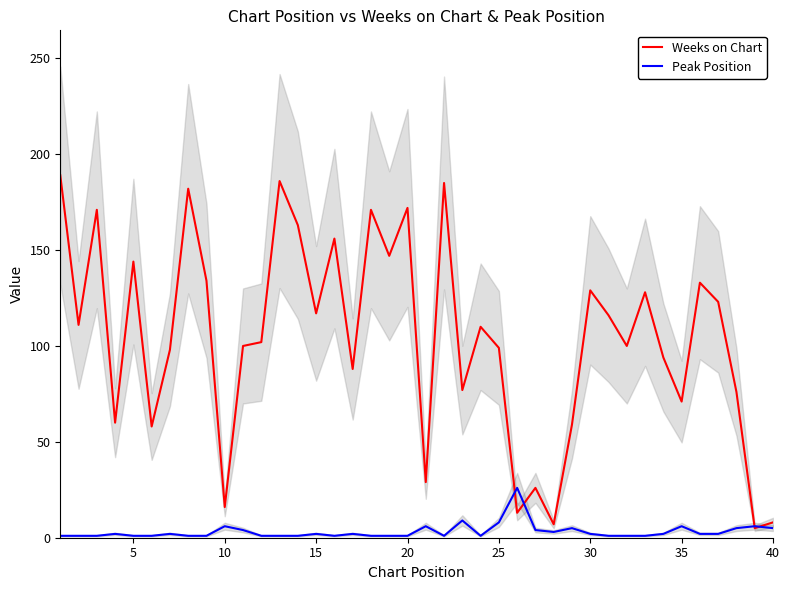

What is the highest value of the Weeks on Chart series?

189